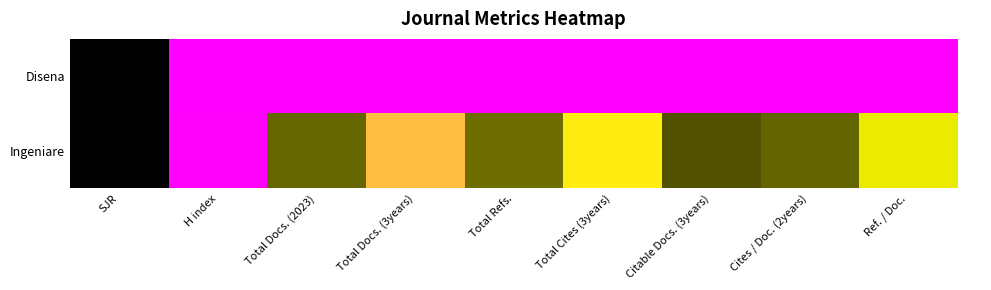

What is the average value?

0.5